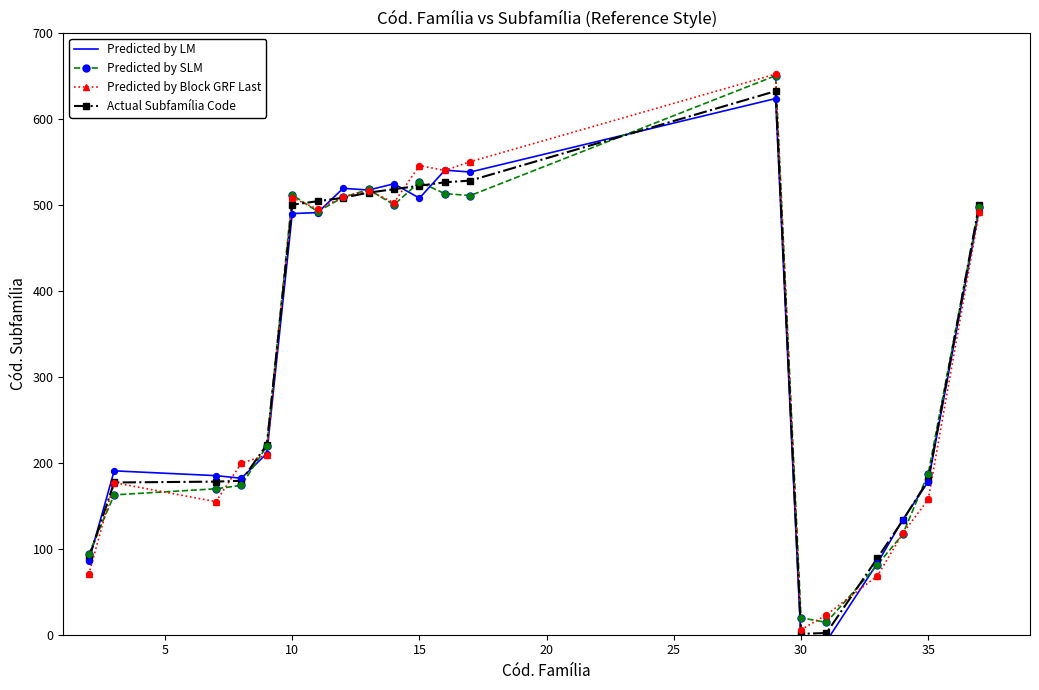

Which series has the widest spread of Y values?

Predicted by Block GRF Last